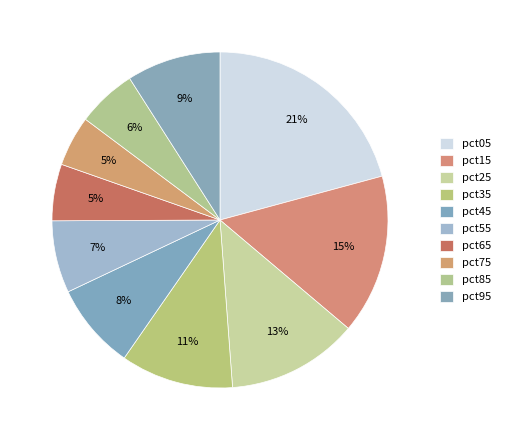

What is the total percentage of pct55 and pct45?

15.3%